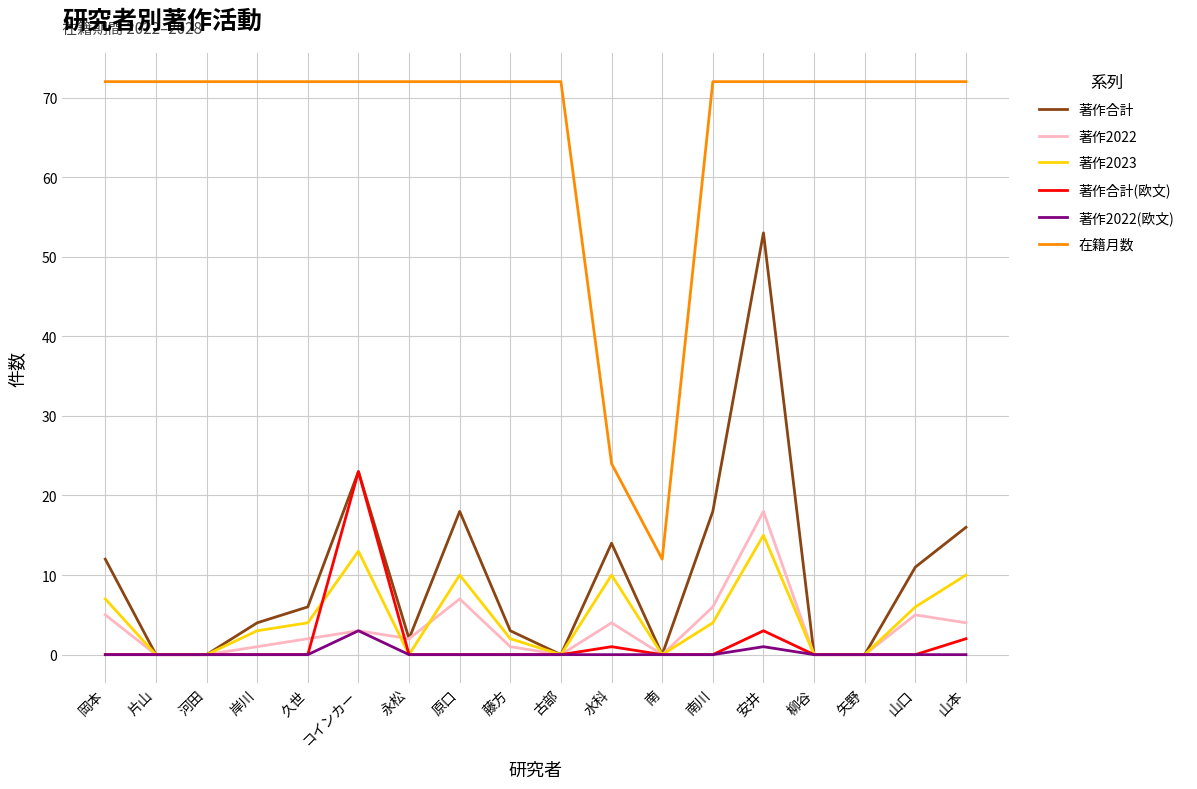

What are all the series names shown in the legend?

著作合計, 著作2022, 著作2023, 著作合計(欧文), 著作2022(欧文), 在籍月数